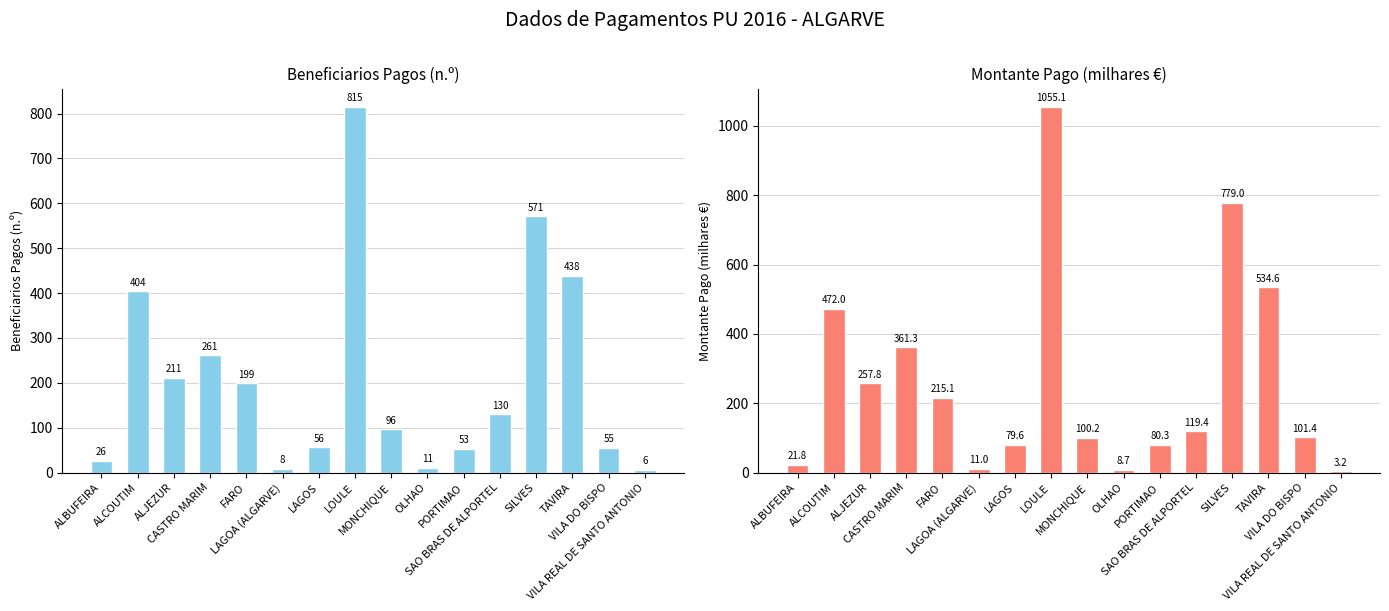

What is the greatest value displayed?

1055.1